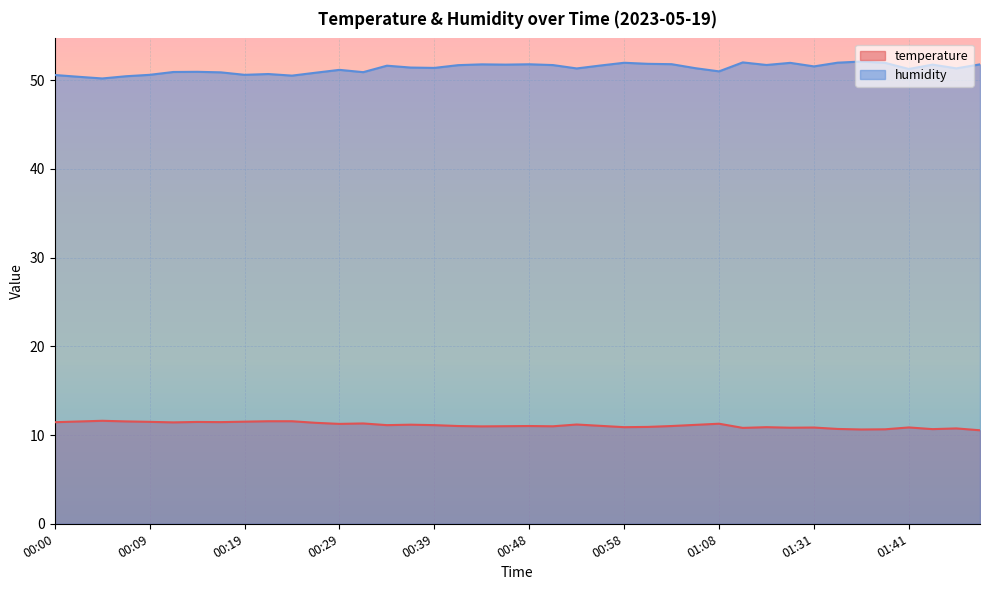

Is it true that temperature equals 11.0 at 00:44?

True